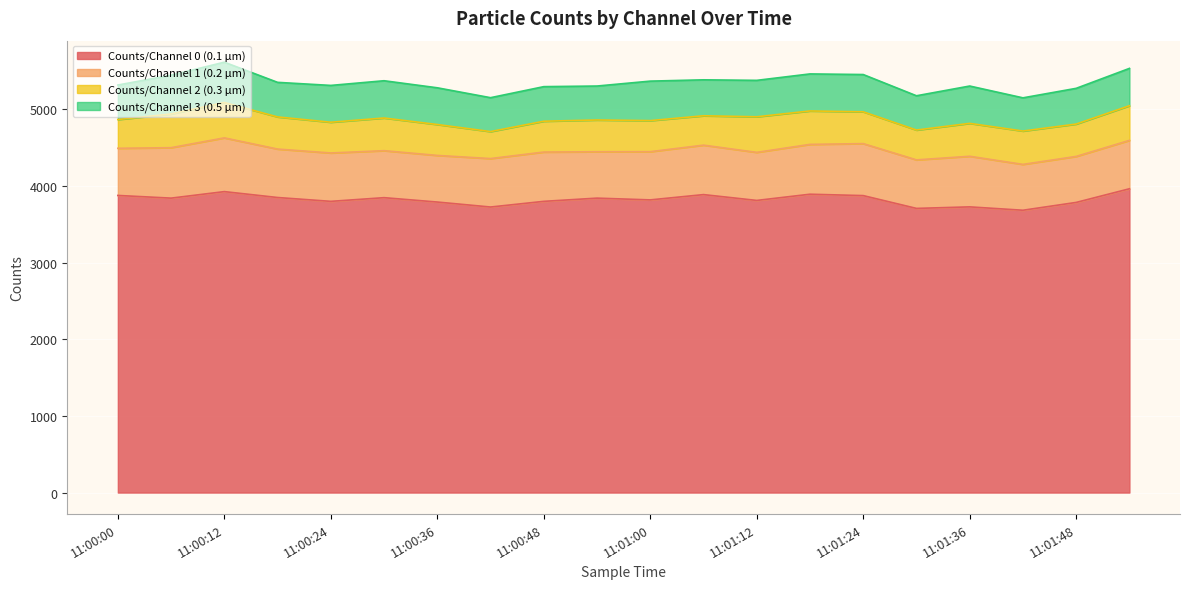

What is the total value across all series at 11:01:12?

5376